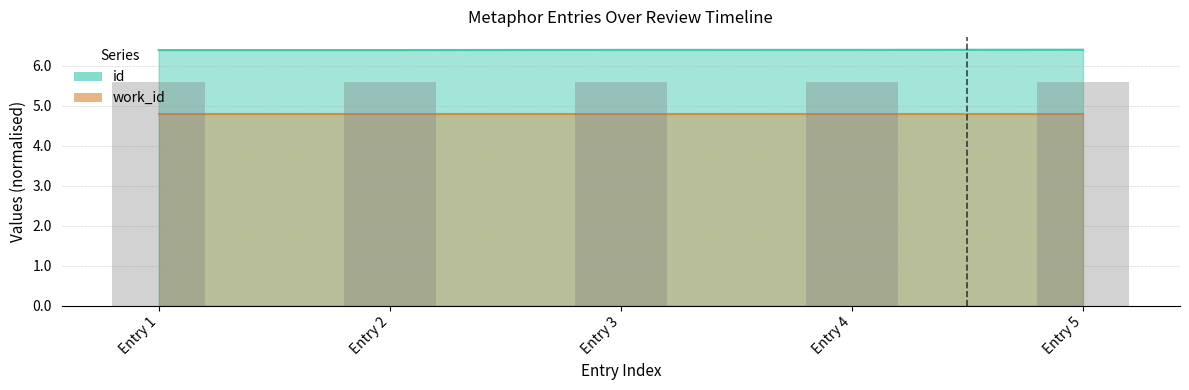

Is it true that the value at Entry 5 is 1.9?

False